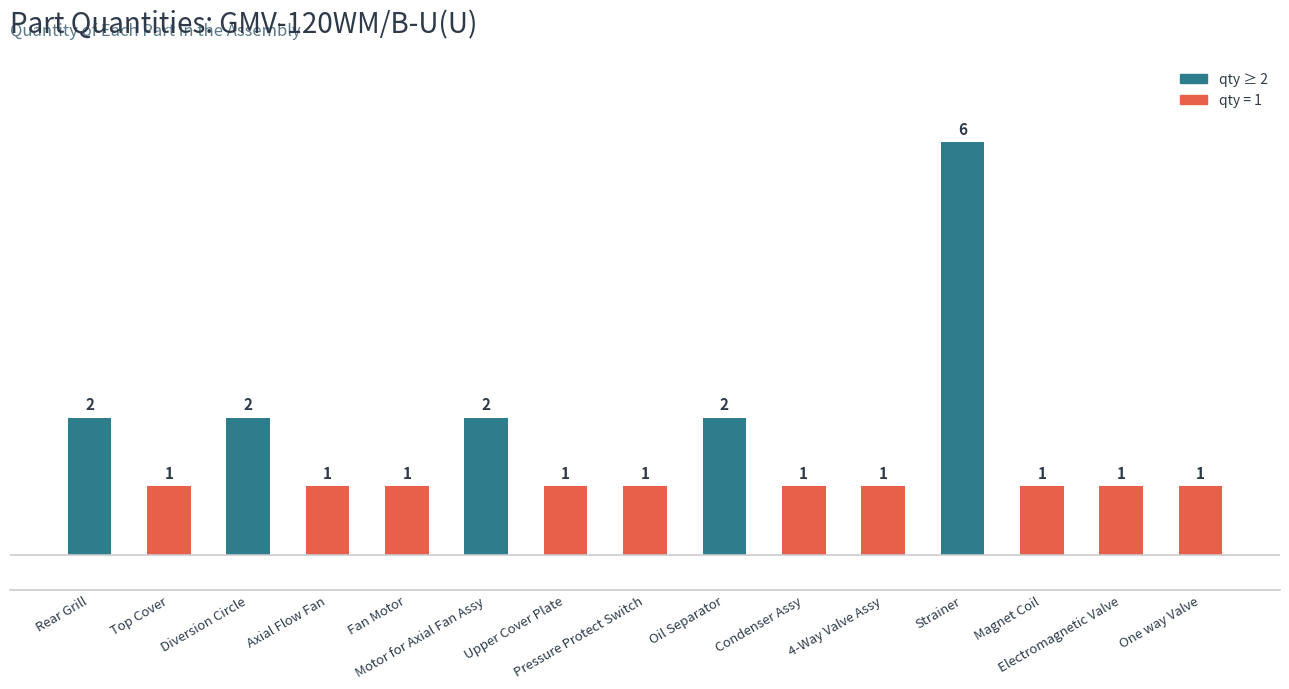

The chart shows a value of 6 at Strainer. True or false?

True